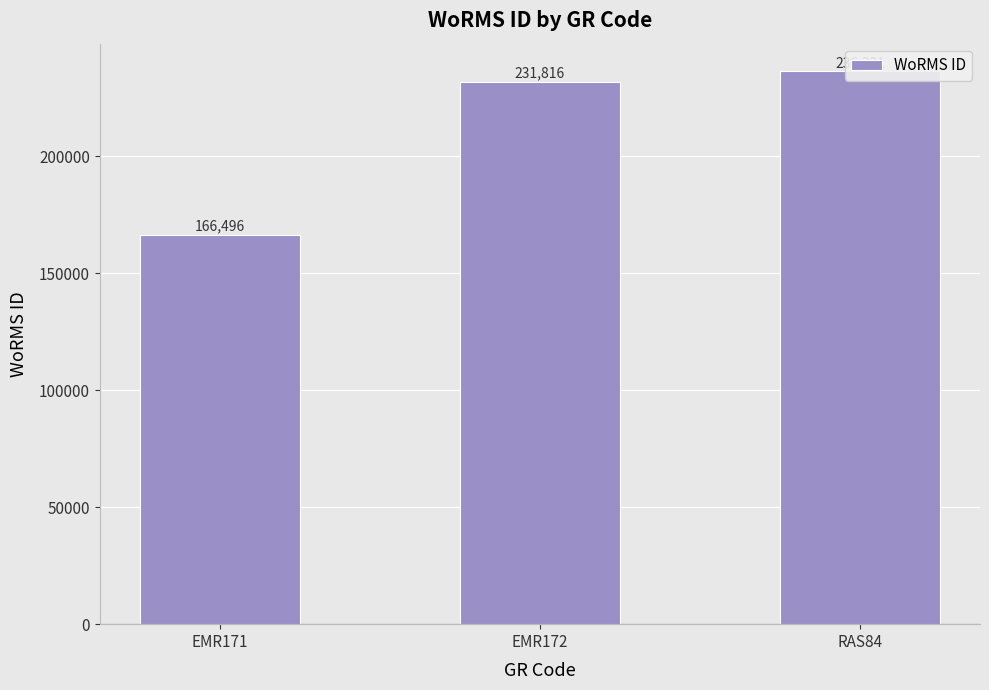

Rank the categories by value from lowest to highest.

EMR171, EMR172, RAS84